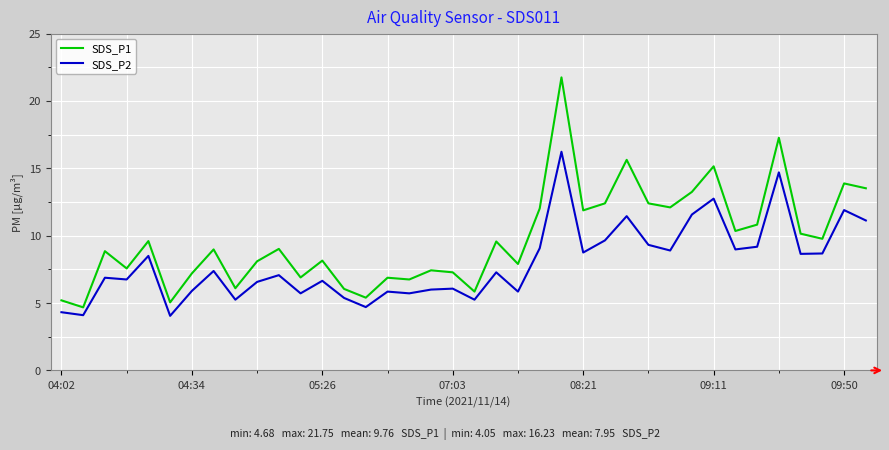

True or false: SDS_P1 and SDS_P2 cross at least once.

False